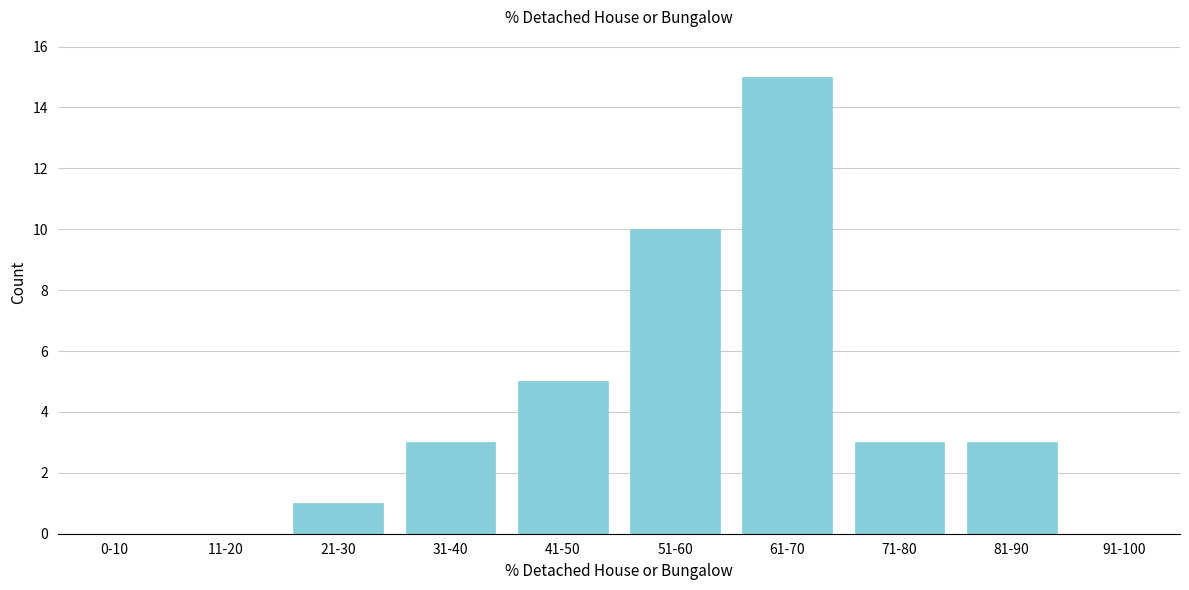

Reading right to left, list all the values displayed in this chart.

91-100=0	81-90=3	71-80=3	61-70=15	51-60=10	41-50=5	31-40=3	21-30=1	11-20=0	0-10=0